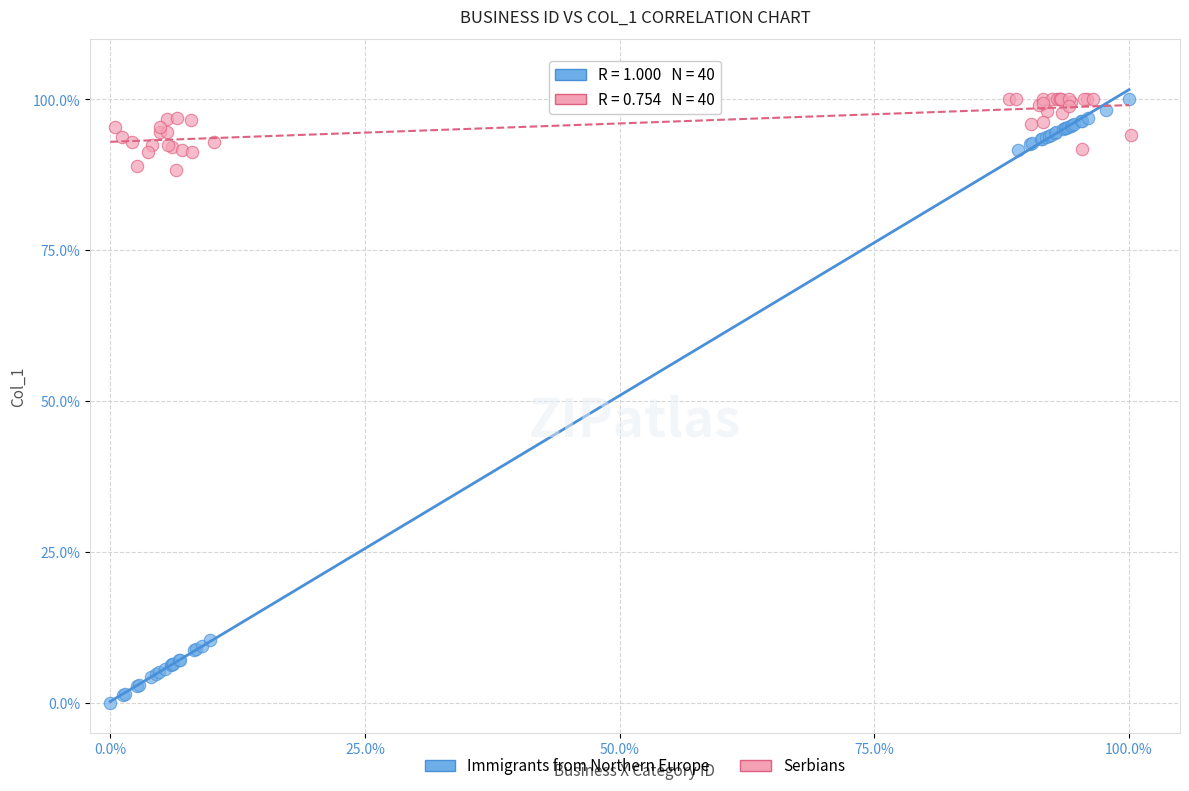

What are all the series names shown in the legend?

Immigrants from Northern Europe, Serbians